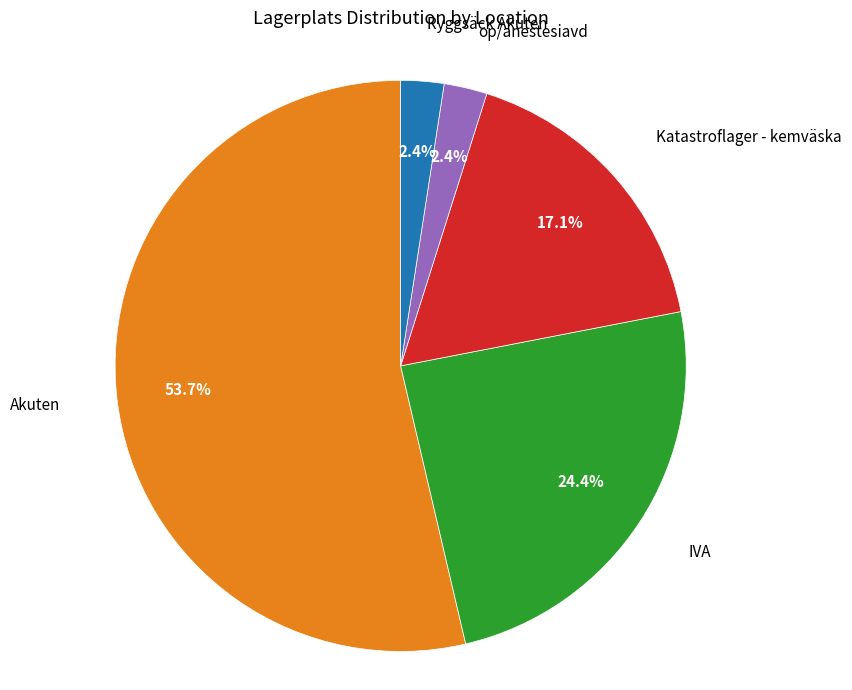

Does any single category account for the majority?

Yes